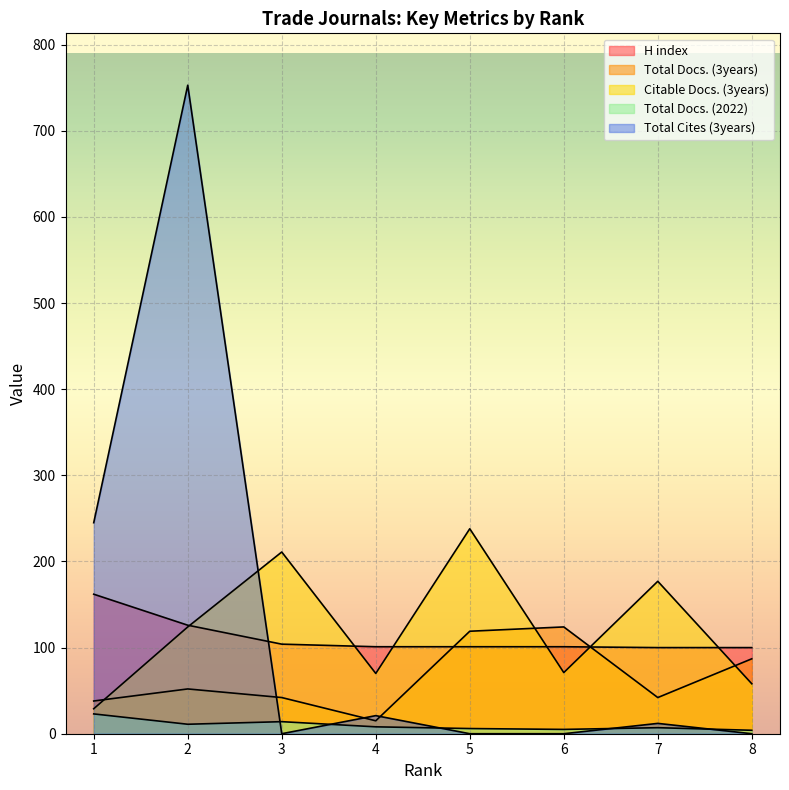

How many categories are shown in the chart?

8